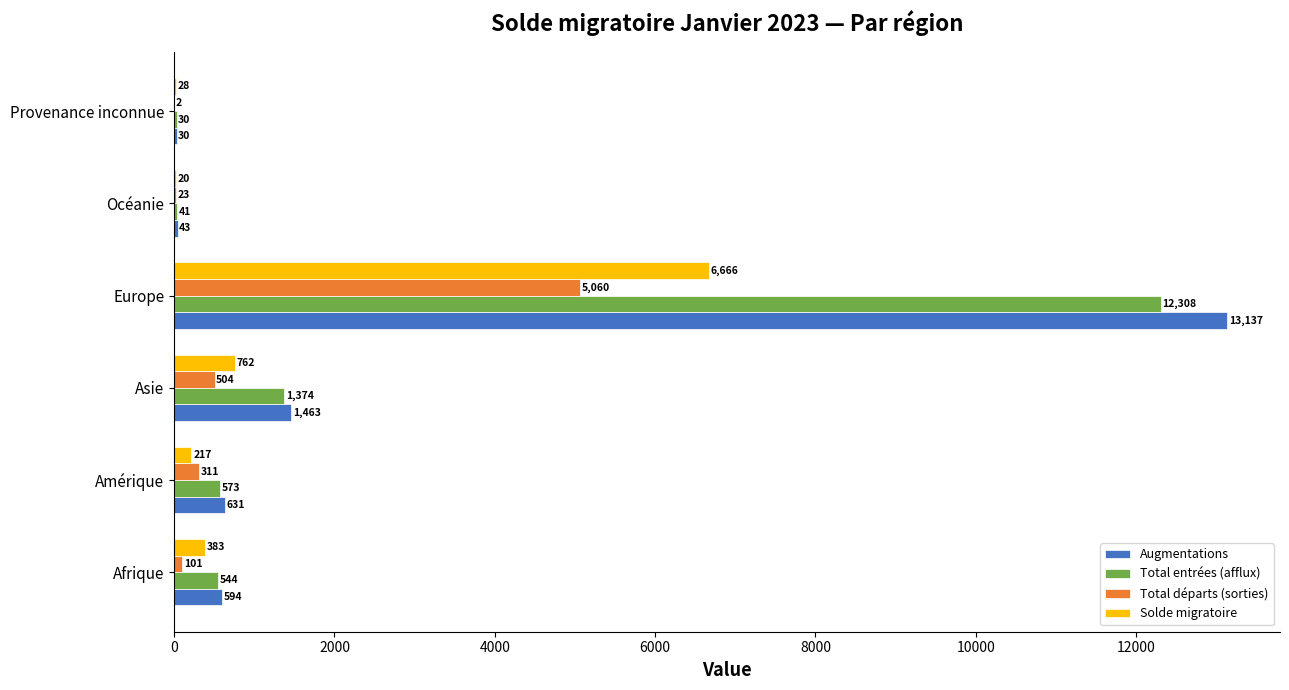

The value of Augmentations at Asie is 1463. True or false?

True